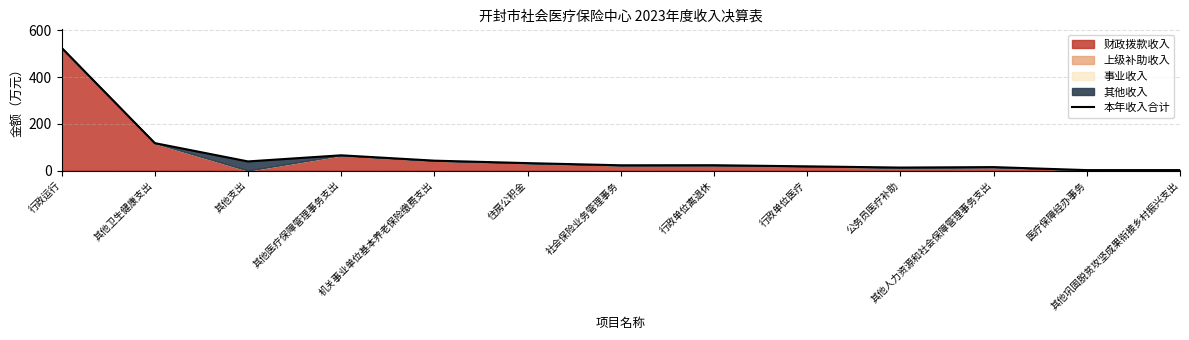

What is the average value?

70.5